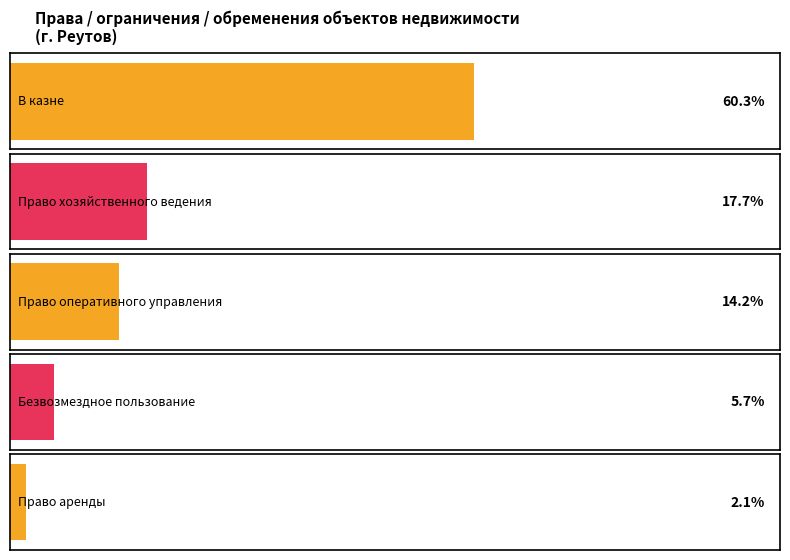

Are the bars horizontal?

Yes